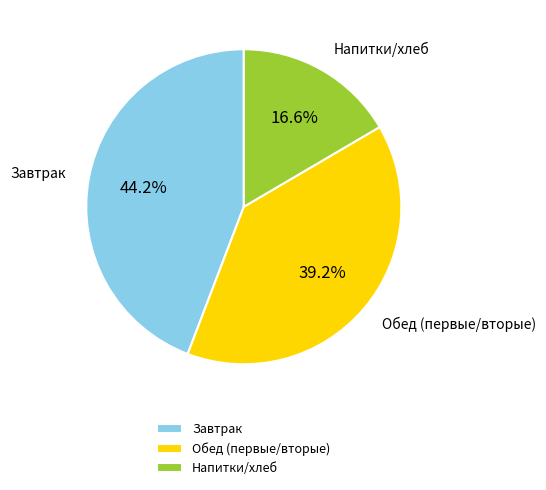

To the nearest percent, what is the difference between the largest and smallest slice percentages?

28%